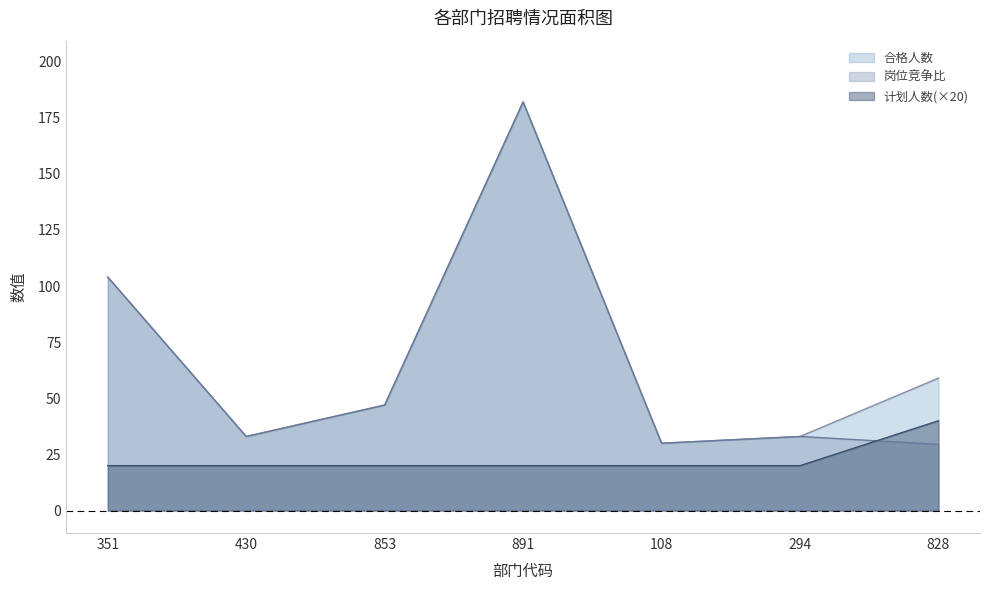

The value of 计划人数 at 430 is 20.0. True or false?

True